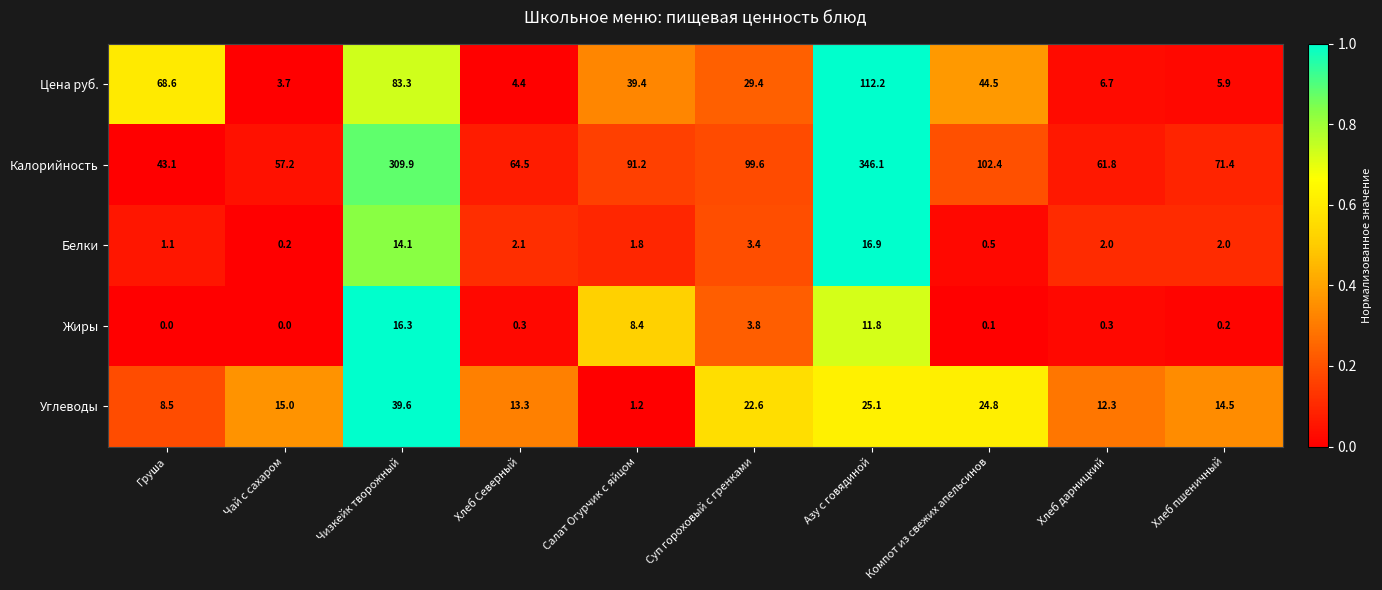

Count the number of data series in this chart.

5